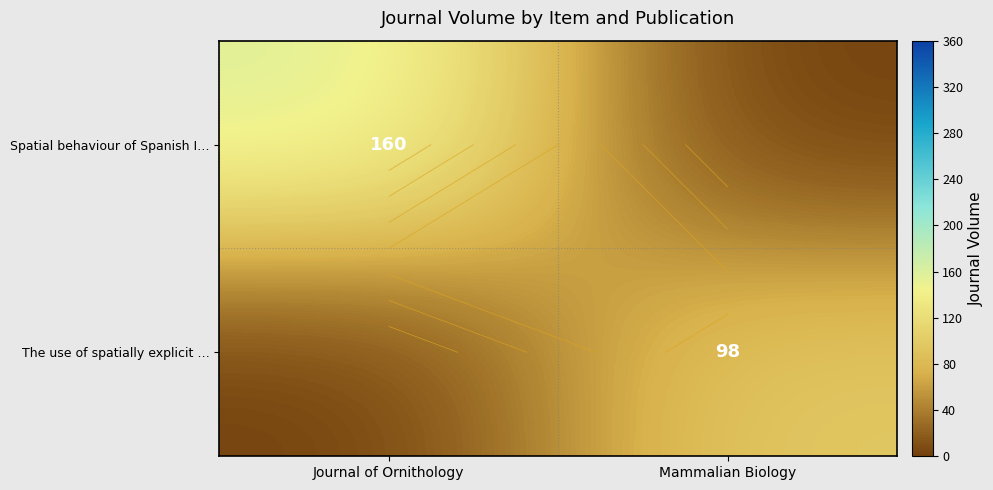

What is the average value of the Spatial behaviour of Spanish I… series?

80